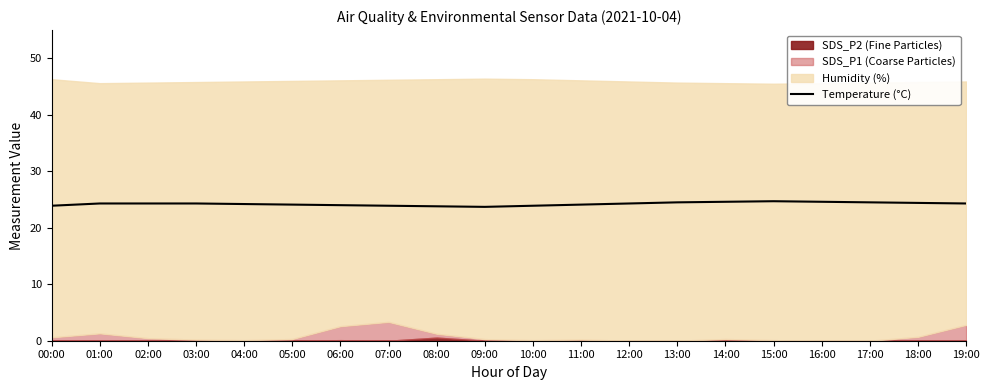

What is the lowest value of the Temperature (°C) series?

23.7